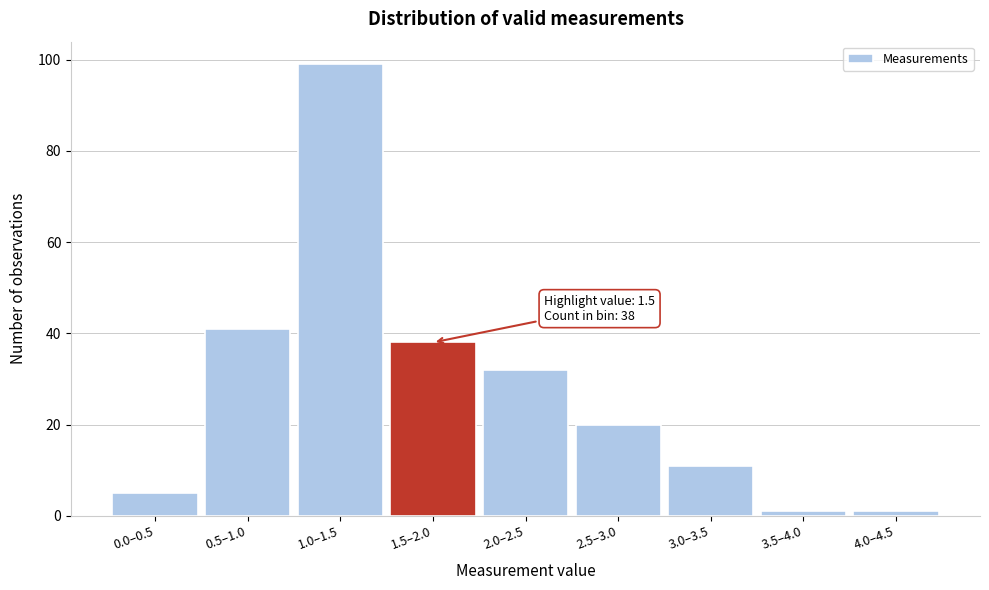

Reading left to right, transcribe all the data shown in this chart.

5	41	99	38	32	20	11	1	1